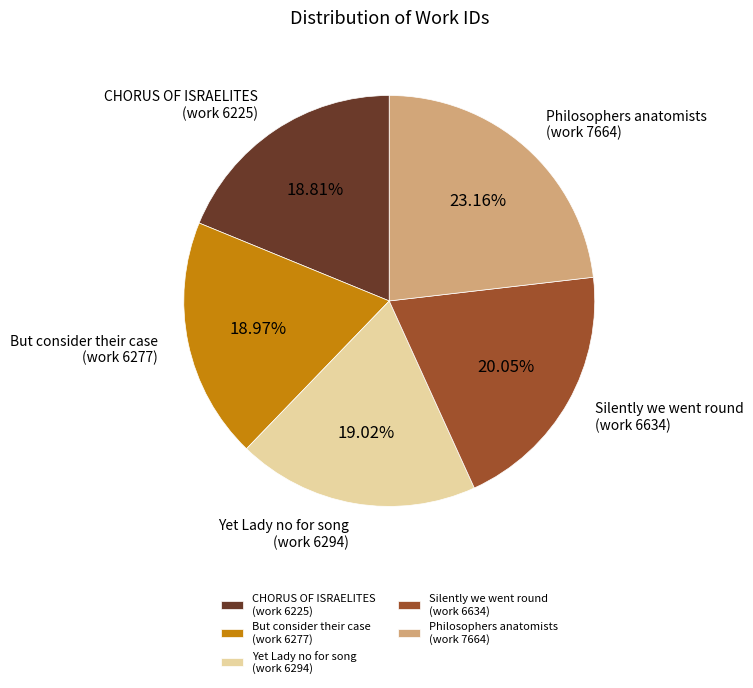

Count the number of slices in the pie.

5